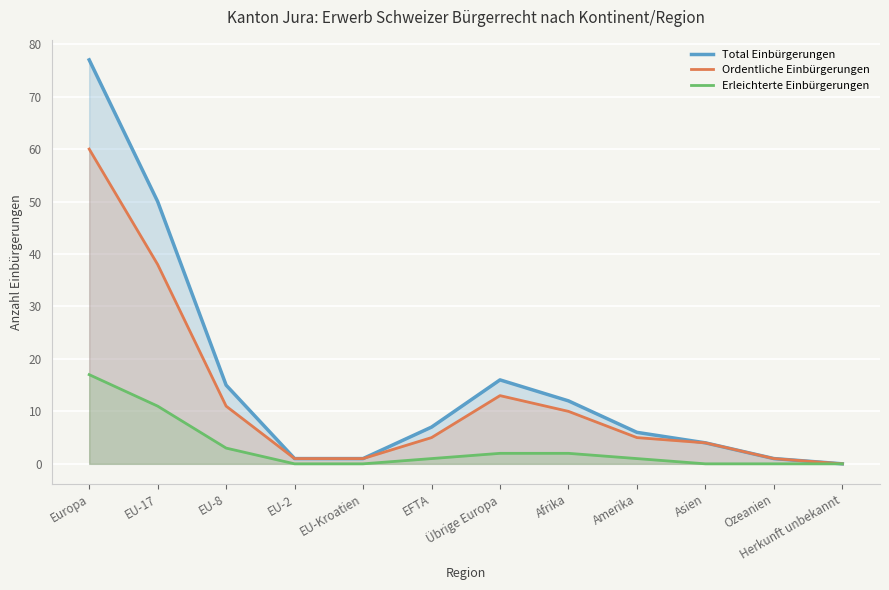

Reading right to left, list all the values displayed in this chart.

Total Einbürgerungen: Herkunft unbekannt=0	Ozeanien=1	Asien=4	Amerika=6	Afrika=12	Übrige Europa=16	EFTA=7	EU-Kroatien=1	EU-2=1	EU-8=15	EU-17=50	Europa=77
Ordentliche Einbürgerungen: Herkunft unbekannt=0	Ozeanien=1	Asien=4	Amerika=5	Afrika=10	Übrige Europa=13	EFTA=5	EU-Kroatien=1	EU-2=1	EU-8=11	EU-17=38	Europa=60
Erleichterte Einbürgerungen: Herkunft unbekannt=0	Ozeanien=0	Asien=0	Amerika=1	Afrika=2	Übrige Europa=2	EFTA=1	EU-Kroatien=0	EU-2=0	EU-8=3	EU-17=11	Europa=17